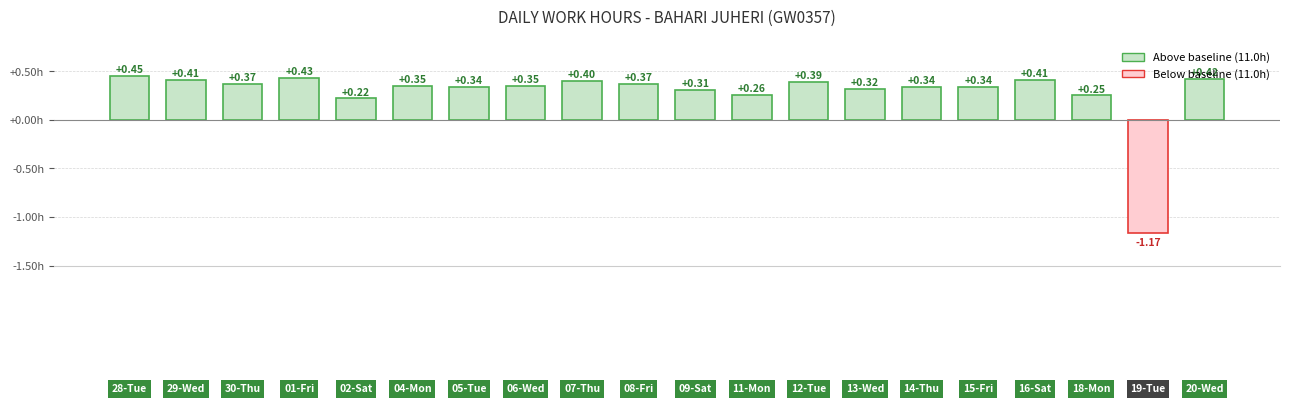

What is the difference between the maximum and minimum values?

1.6